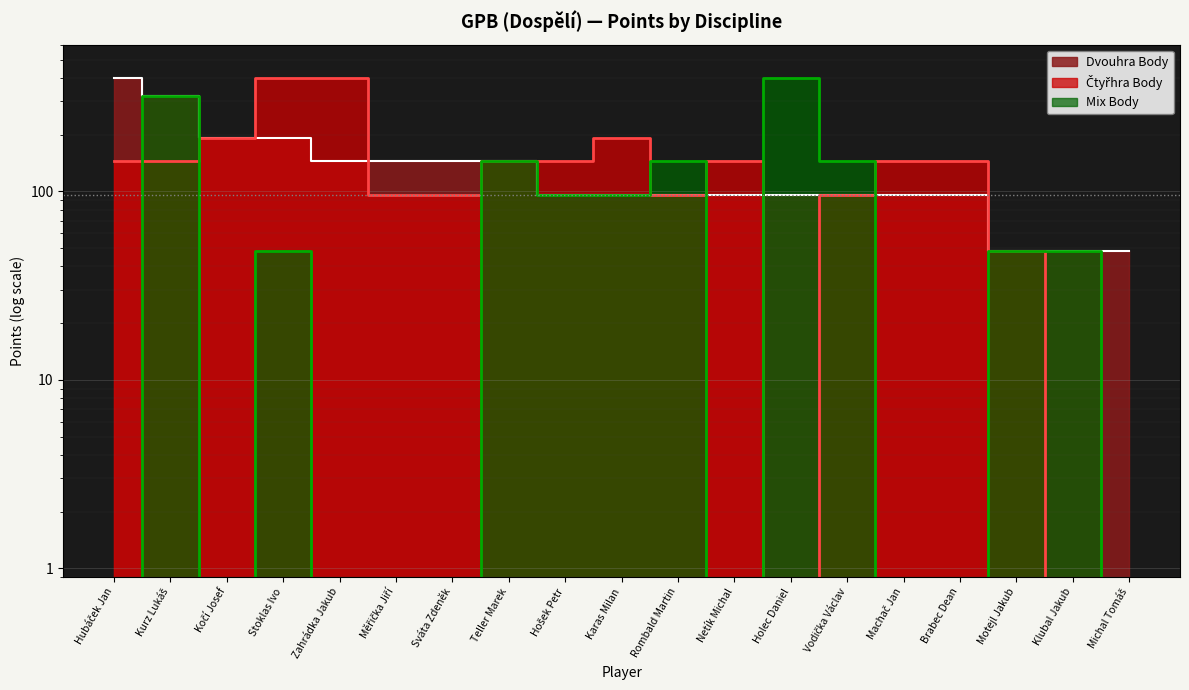

Which series has the largest total across all categories?

Čtyřhra Body